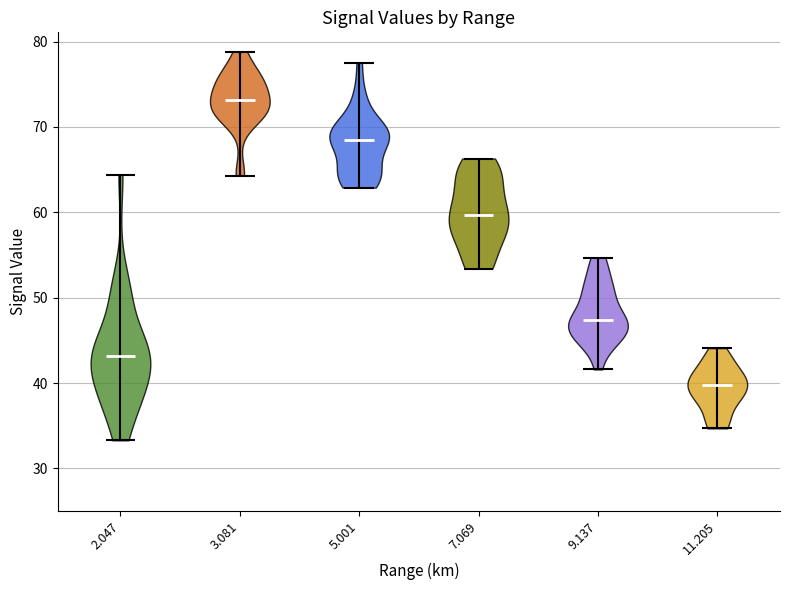

Which violin has the lowest median line?

11.205